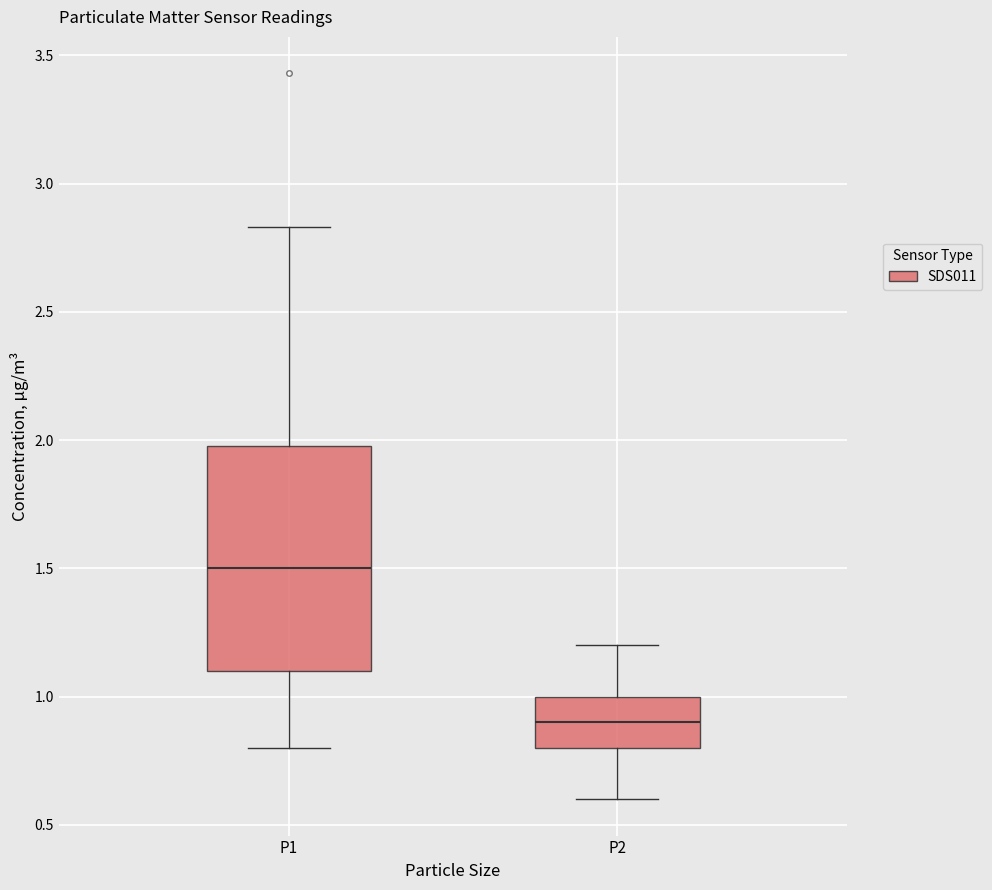

Reading left to right, transcribe this box plot: for each box, give where its median line is, the range the box spans, and where its two whiskers end, as read against the y-axis. The values are not printed on the chart, so give them approximately, as read against the axis.

P1: median 1.50, box 1.10 to 2.00, whiskers 0.80 to 2.85
P2: median 0.90, box 0.80 to 1.00, whiskers 0.60 to 1.20